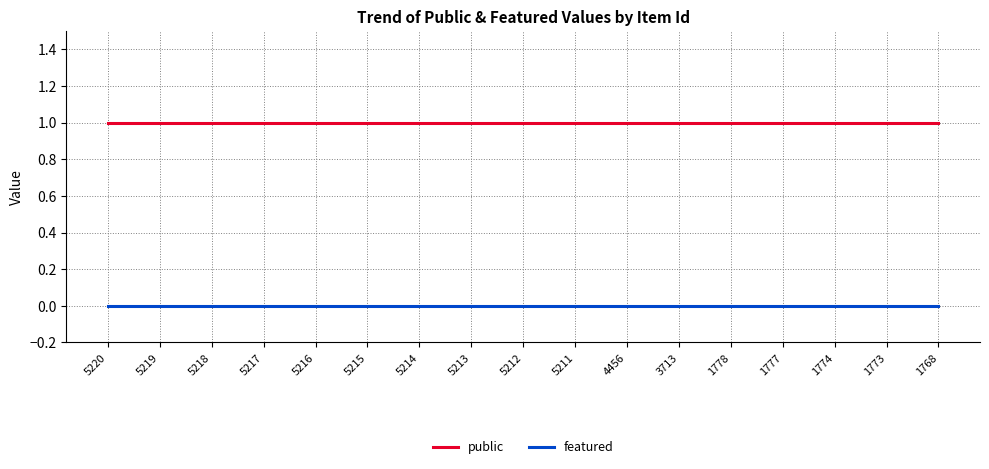

Which series has the largest total across all categories?

public